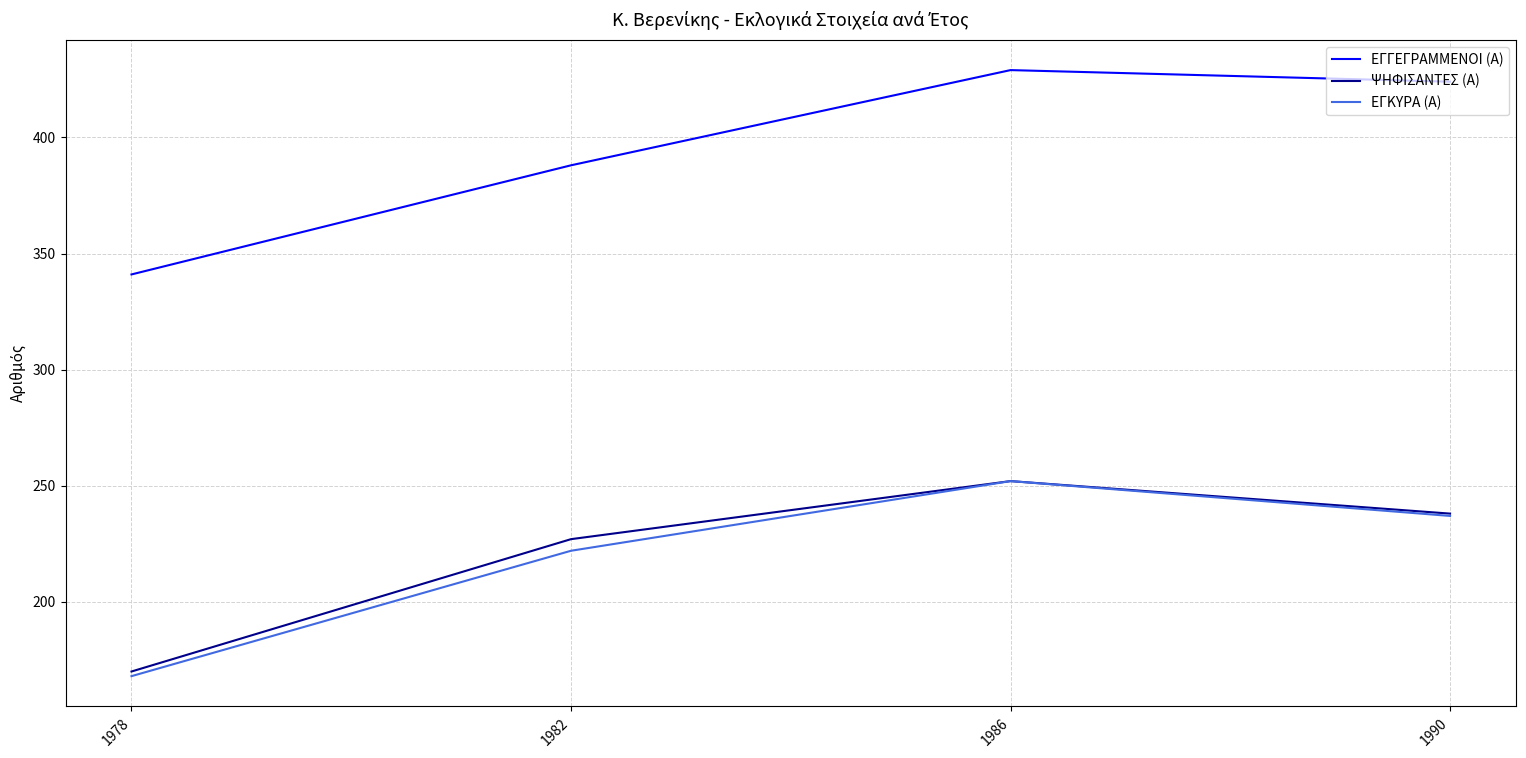

True or false: ΕΓΓΕΓΡΑΜΜΕΝΟΙ (Α) and ΨΗΦΙΣΑΝΤΕΣ (Α) cross at least once.

False